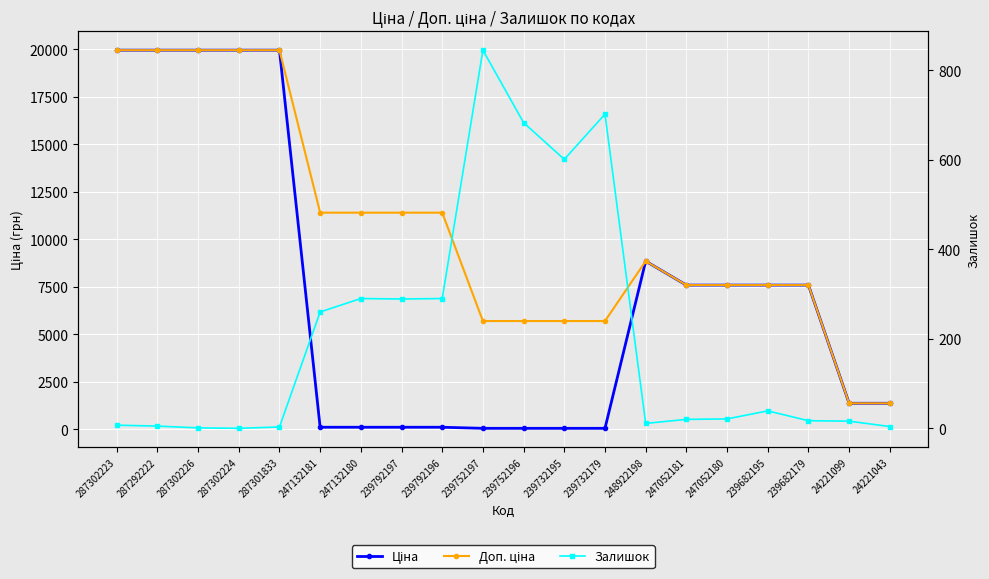

What is the difference between the highest and lowest values at 239732195?

5647.9